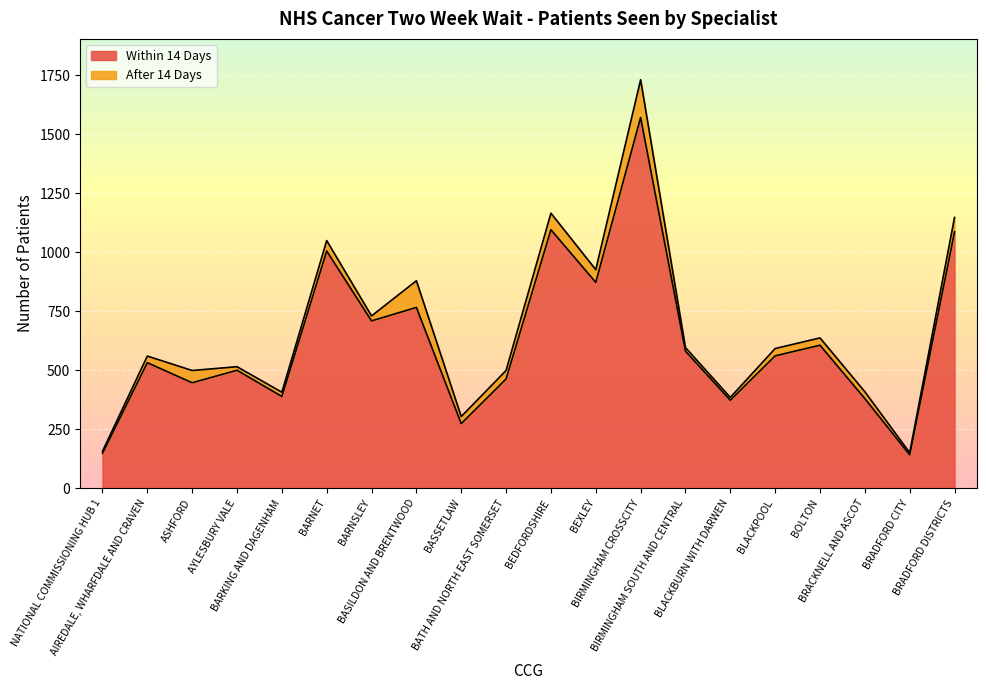

Reading right to left, transcribe all the data shown in this chart.

1086	142	380	606	561	373	581	1570	872	1095	463	274	766	709	1005	389	500	447	532	148